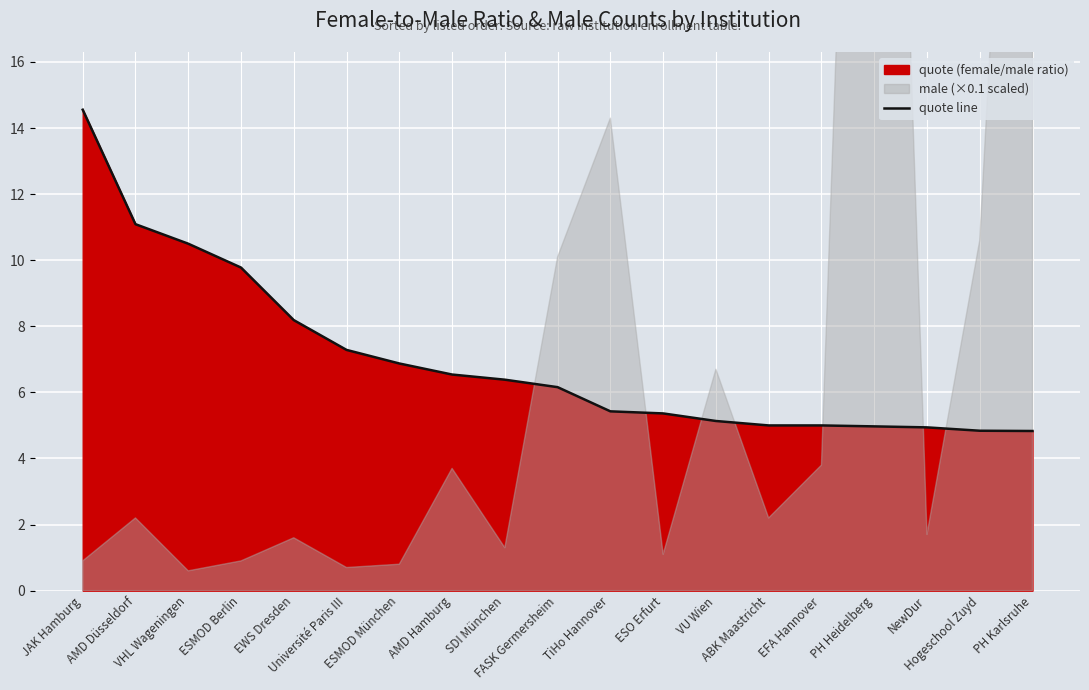

What is the label of the 9th point from the left?

SDI München